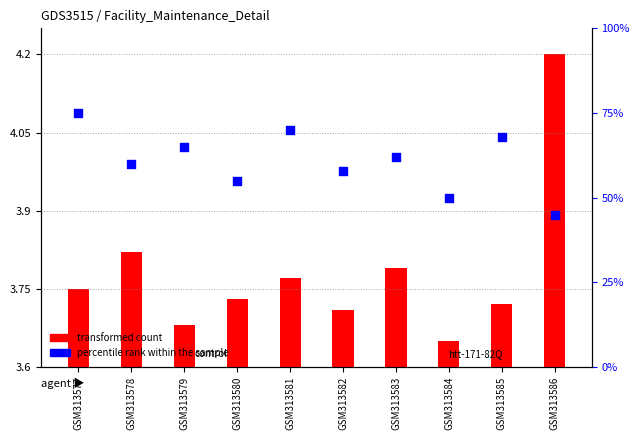

Which series reaches the maximum Y coordinate?

percentile rank within the sample